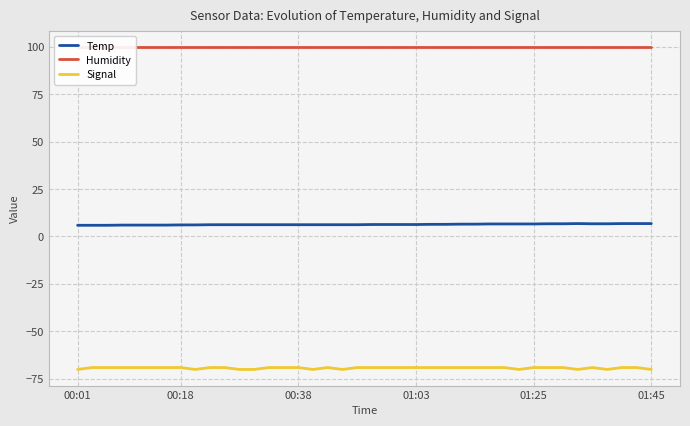

What is the maximum value for Temp?

6.8